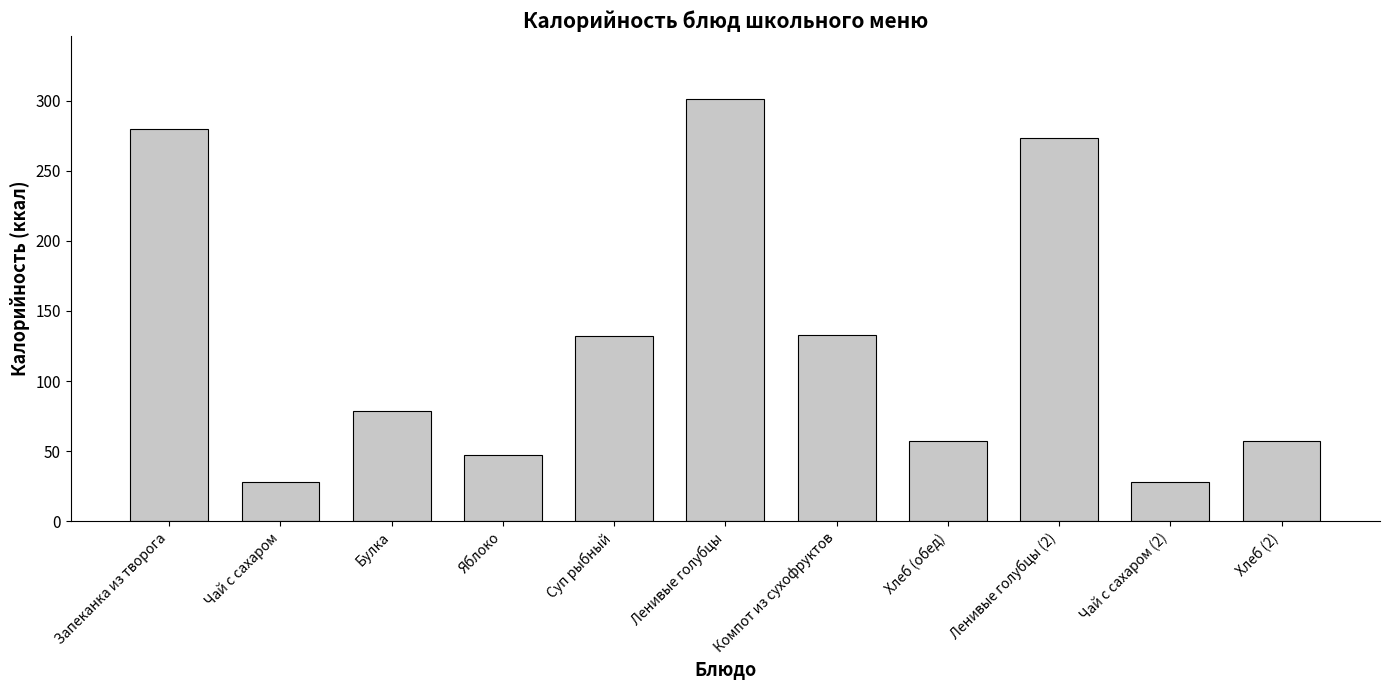

Which label corresponds to the largest value in the chart?

Ленивые голубцы